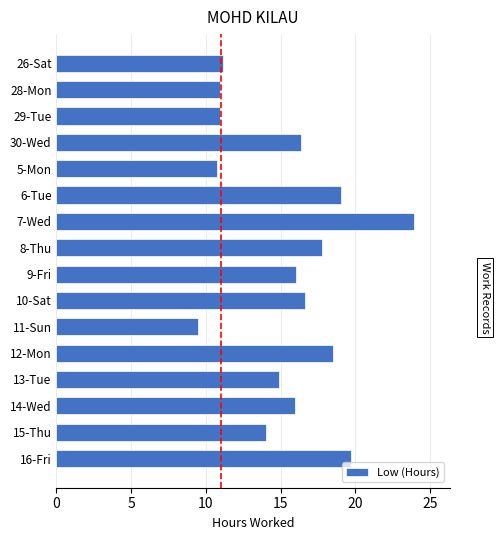

Count the number of categories in the chart.

16